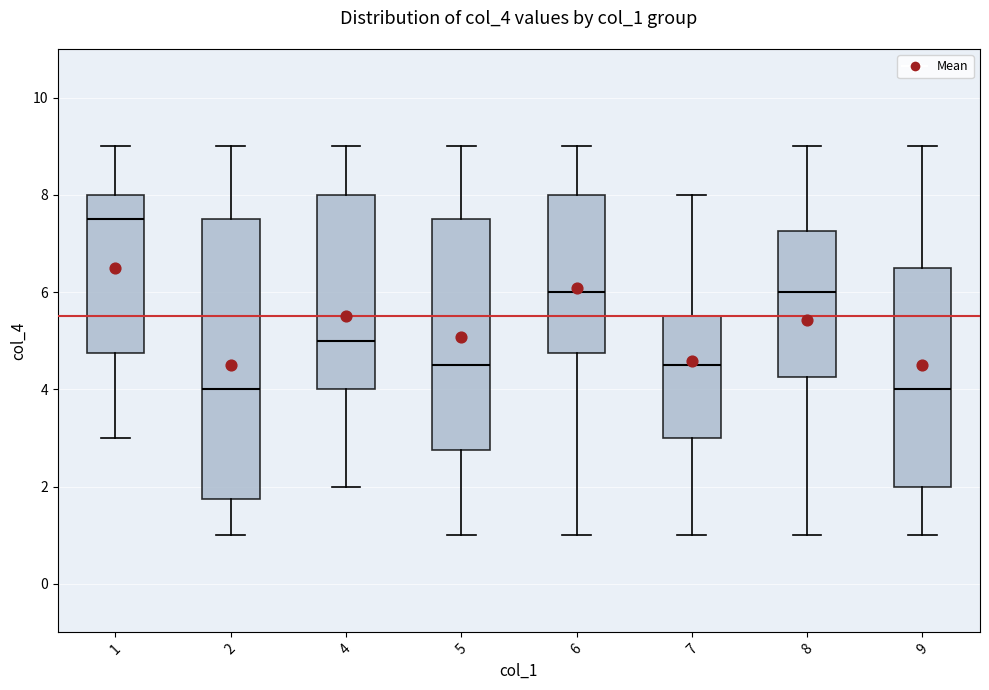

Reading left to right, transcribe this box plot: for each box, give where its median line is, the range the box spans, and where its two whiskers end, as read against the y-axis. The values are not printed on the chart, so give them approximately, as read against the axis.

1: median 7.6, box 4.8 to 8.0, whiskers 3.0 to 9.0
2: median 4.0, box 1.8 to 7.6, whiskers 1.0 to 9.0
4: median 5.0, box 4.0 to 8.0, whiskers 2.0 to 9.0
5: median 4.6, box 2.8 to 7.6, whiskers 1.0 to 9.0
6: median 6.0, box 4.8 to 8.0, whiskers 1.0 to 9.0
7: median 4.6, box 3.0 to 5.6, whiskers 1.0 to 8.0
8: median 6.0, box 4.2 to 7.2, whiskers 1.0 to 9.0
9: median 4.0, box 2.0 to 6.6, whiskers 1.0 to 9.0